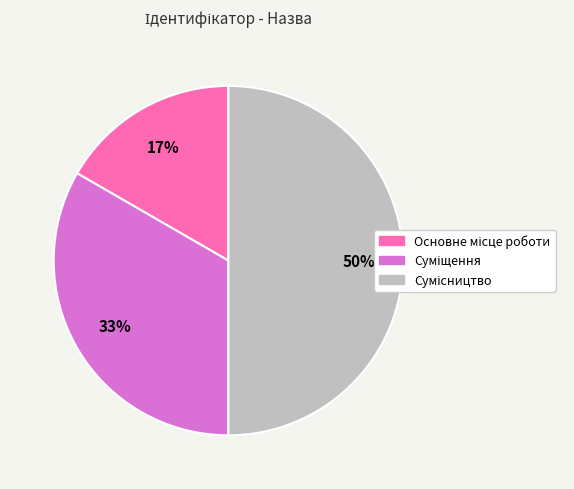

To the nearest percent, what is the difference between the largest and smallest slice percentages?

33%